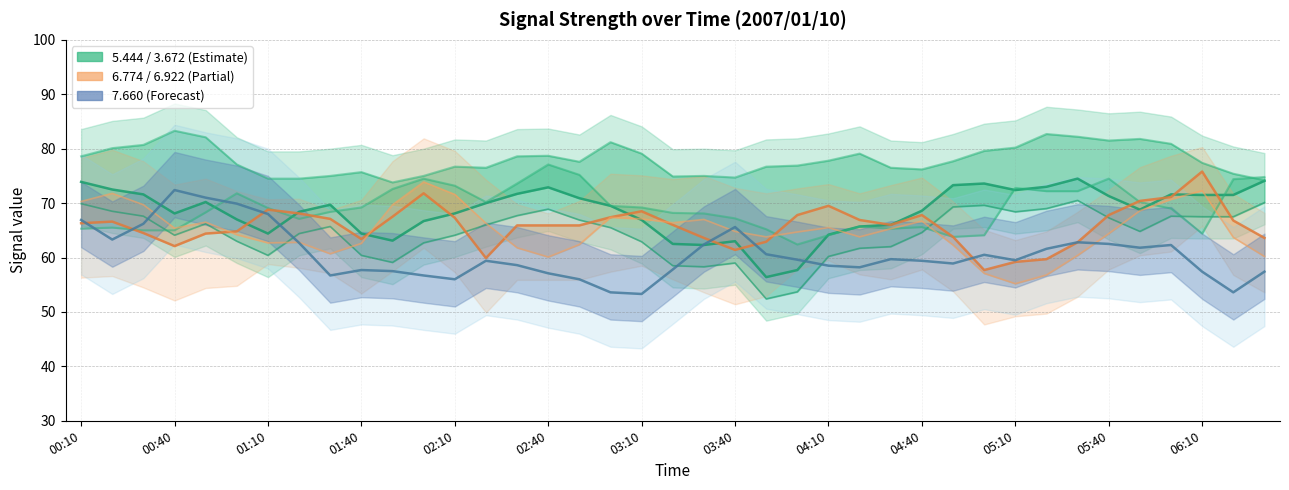

Is it true that 6.774 (center) equals 66.3 at 00:10?

True